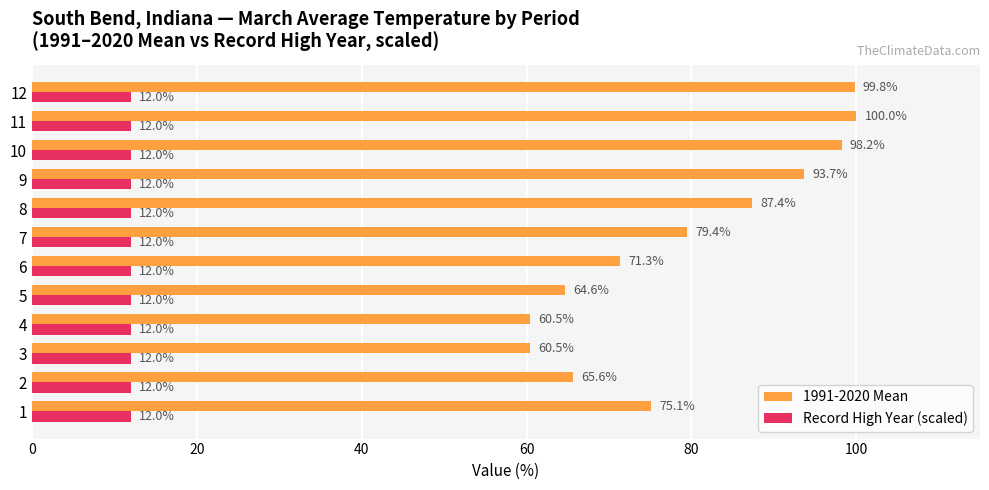

The value of Record High Year (scaled) at 4 is 12.0. True or false?

True